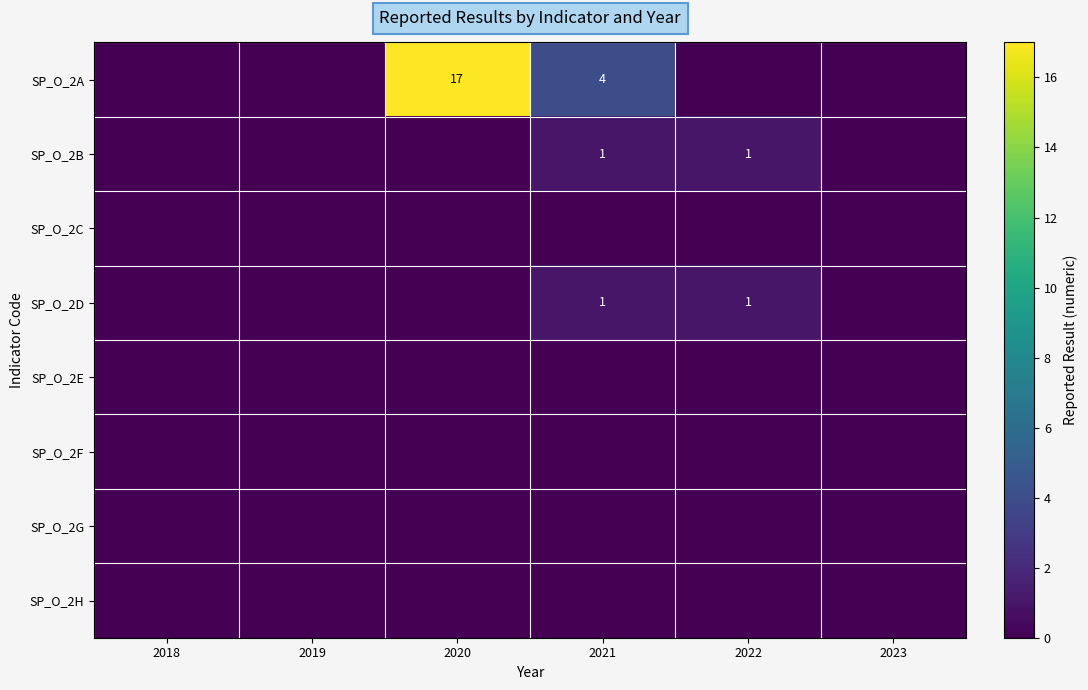

How many series are shown in this chart?

8